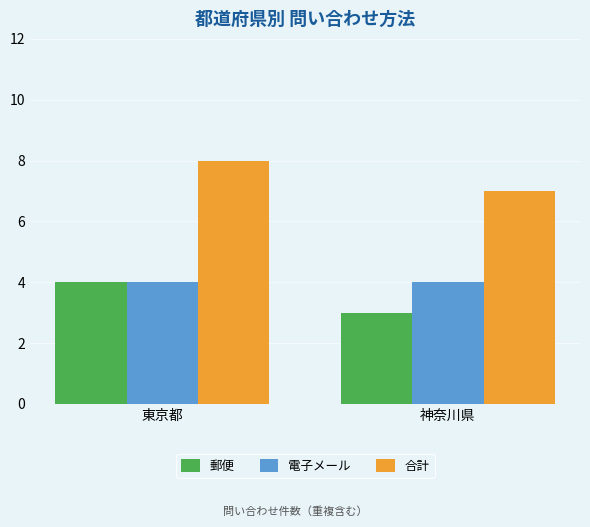

What is the spread (max minus min) of values at 神奈川県?

4